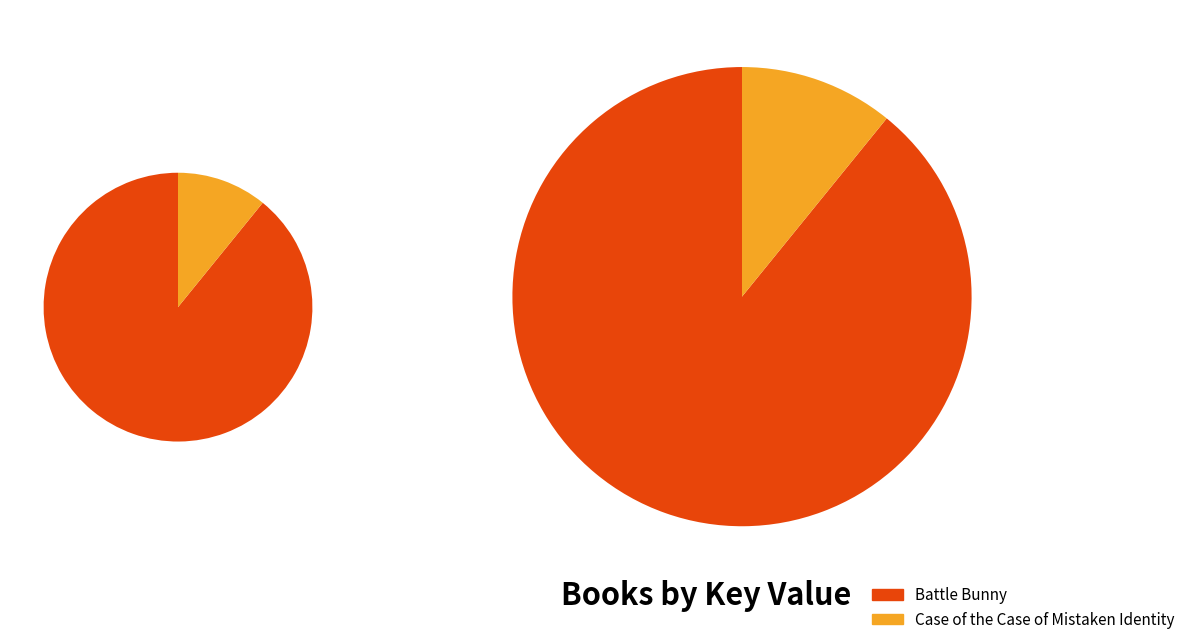

Which category has the smallest portion of the pie?

Case of the Case of Mistaken Identity